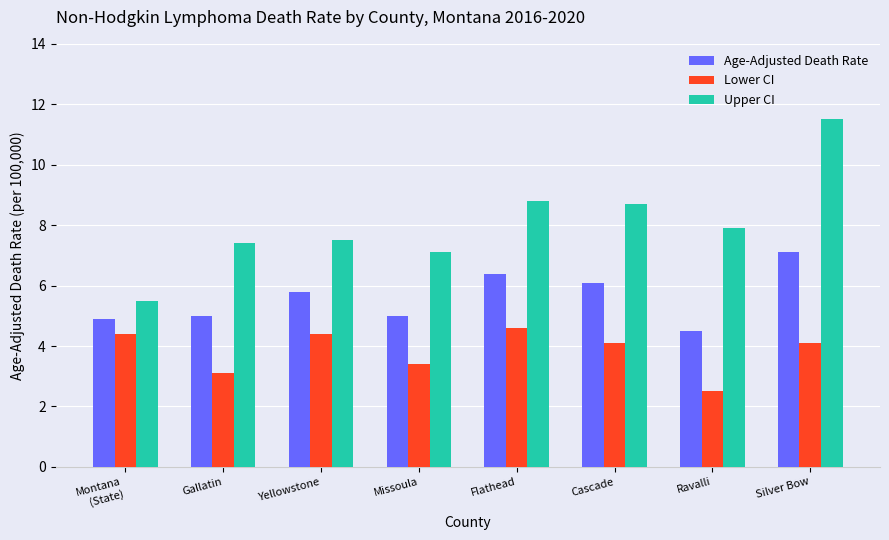

What position from the left is Missoula?

4